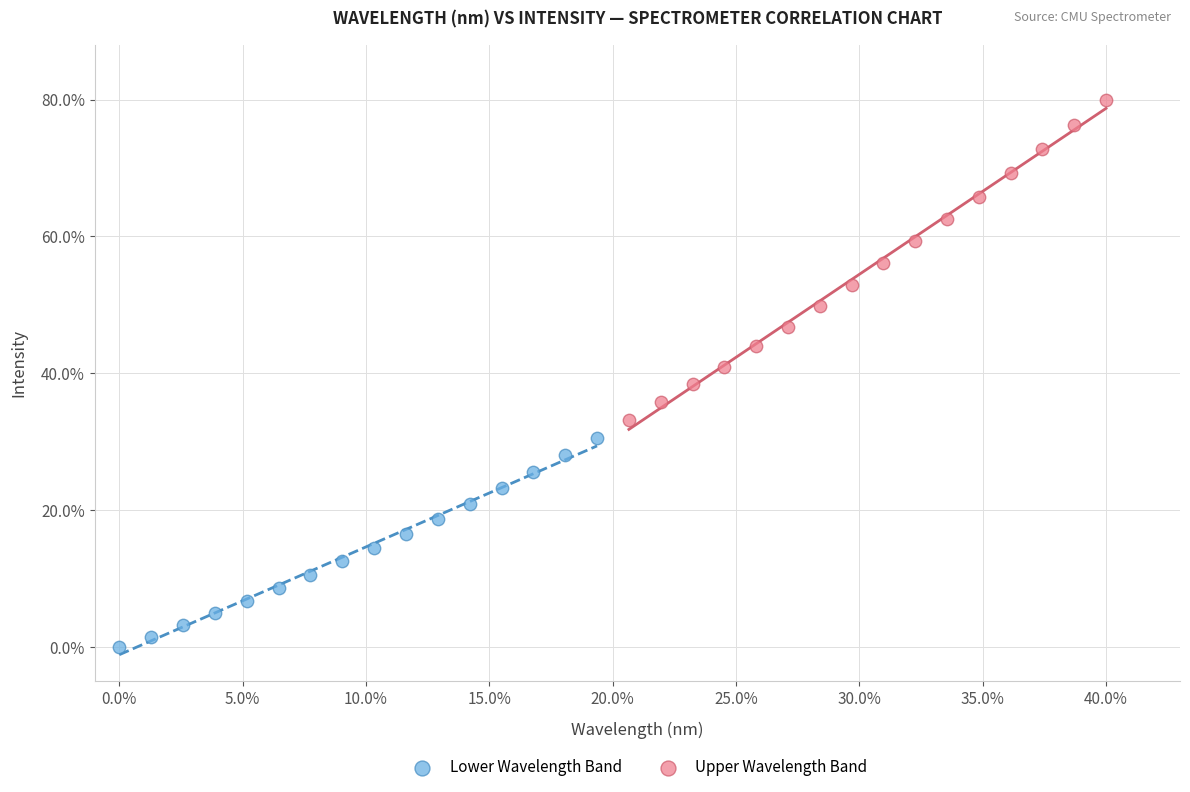

Which series has the largest Y range (max minus min)?

Upper Wavelength Band